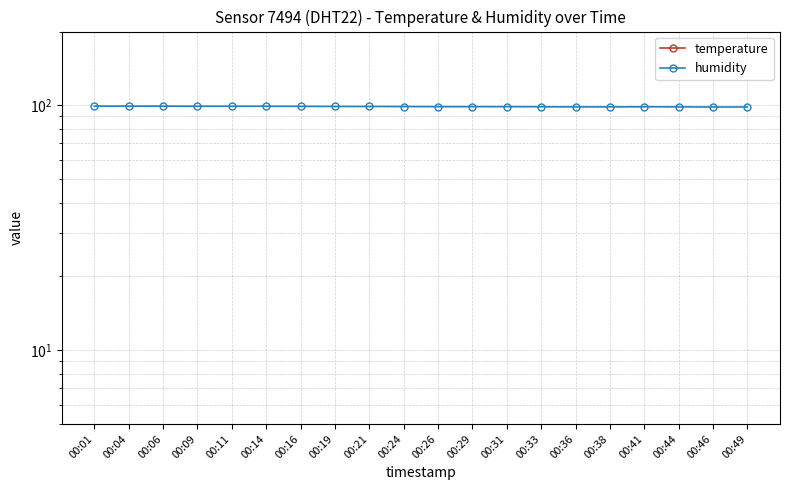

Is this an area chart (filled region under the line)?

No